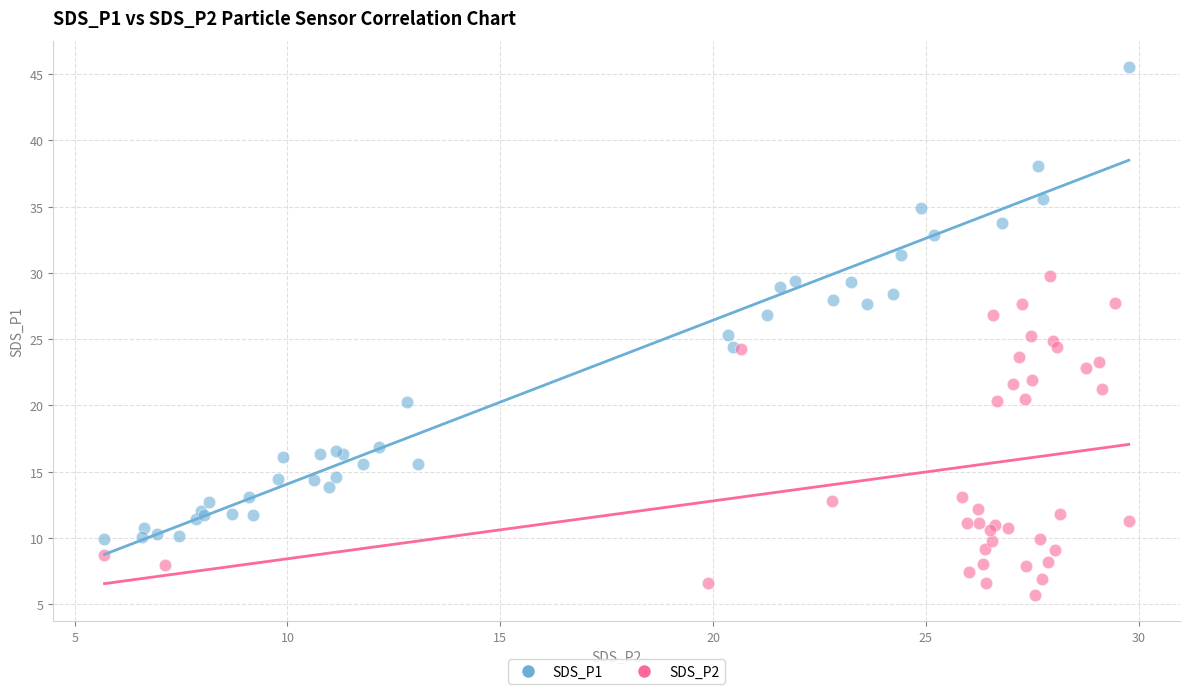

Which series has the widest spread of Y values?

SDS_P1